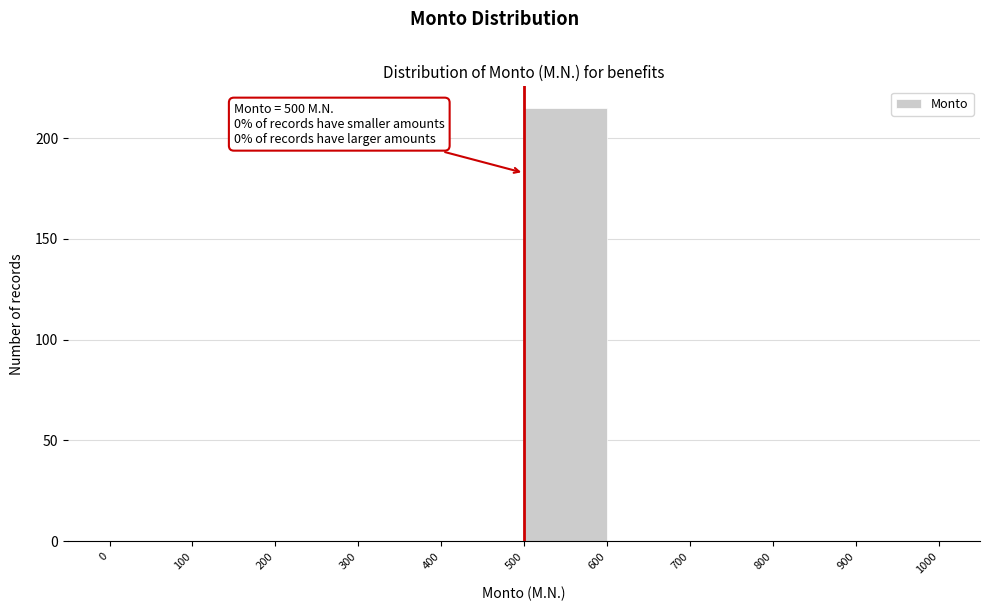

Which range on the x-axis has the tallest bar?

500 to 600